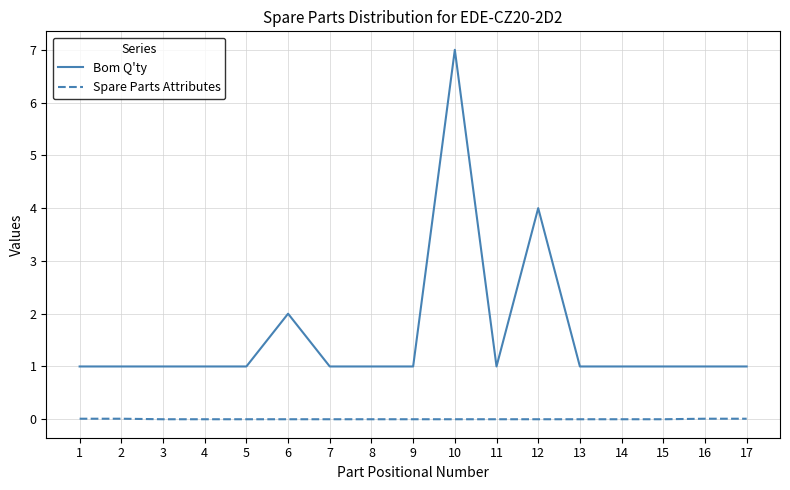

True or false: Bom Q'ty and Spare Parts Attributes cross at least once.

False